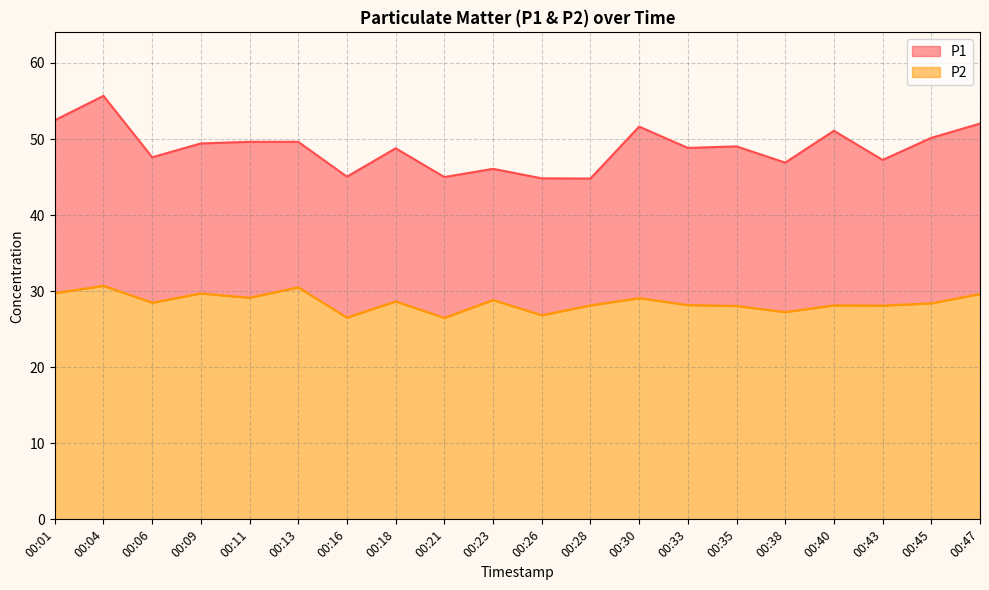

What is the approximate value of P1 at 00:35?

49.0